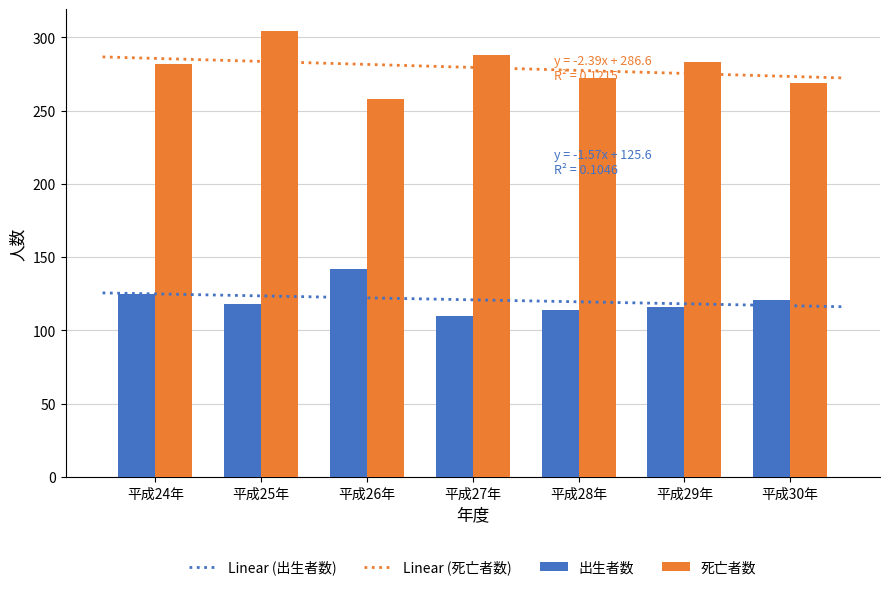

Which series has the widest spread of values?

死亡者数